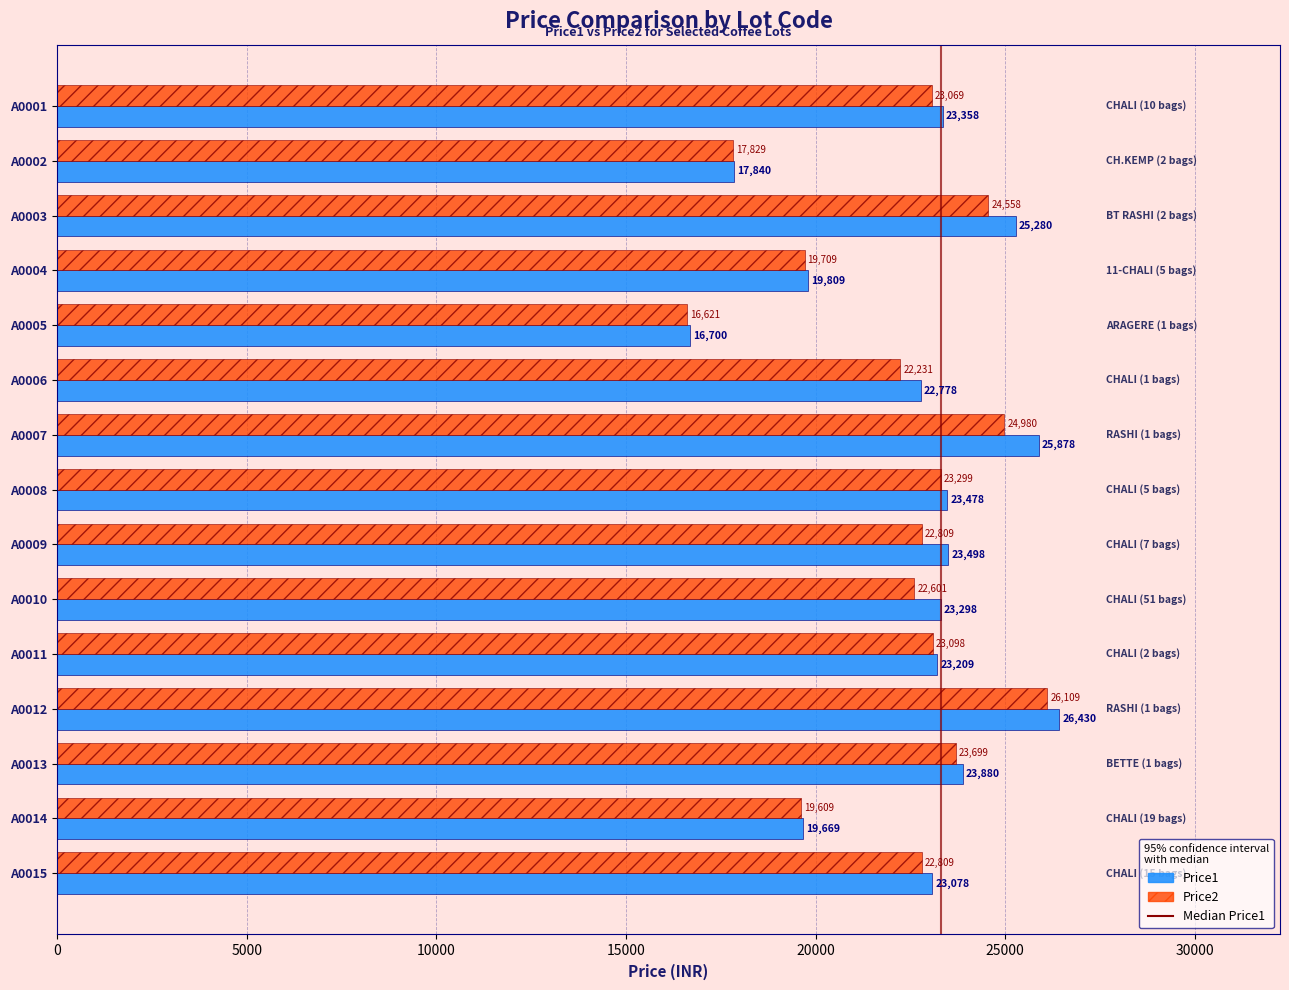

What is the approximate value of Price2 at A0004, to the nearest 10?

19710